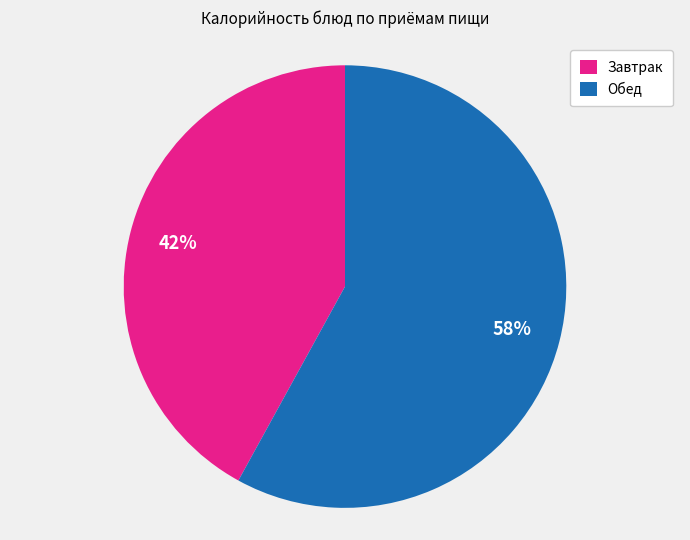

Is it true that Завтрак is 42% of the pie?

True